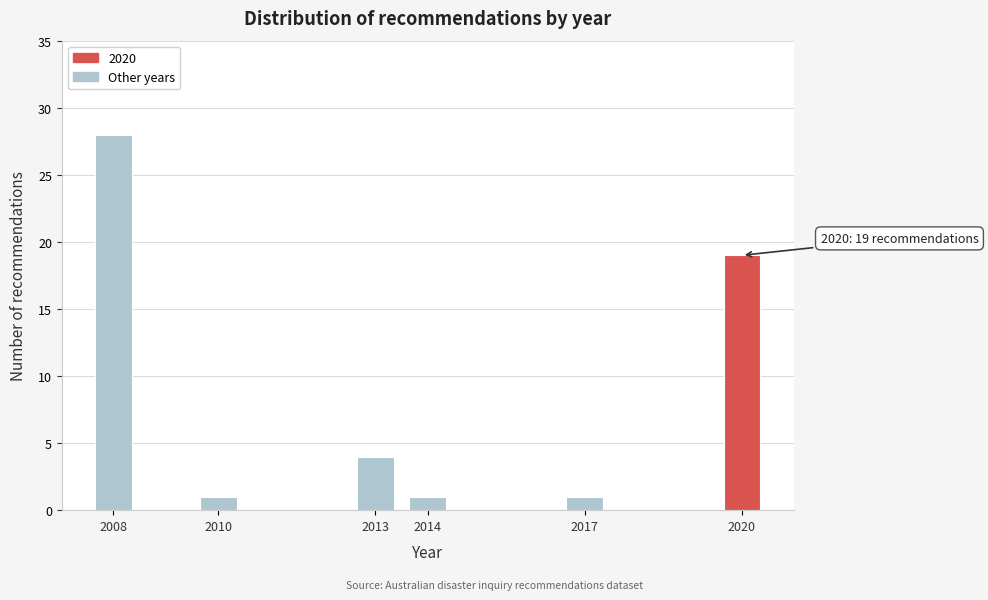

Reading right to left, what are all the values shown in this chart?

19	1	1	4	1	28